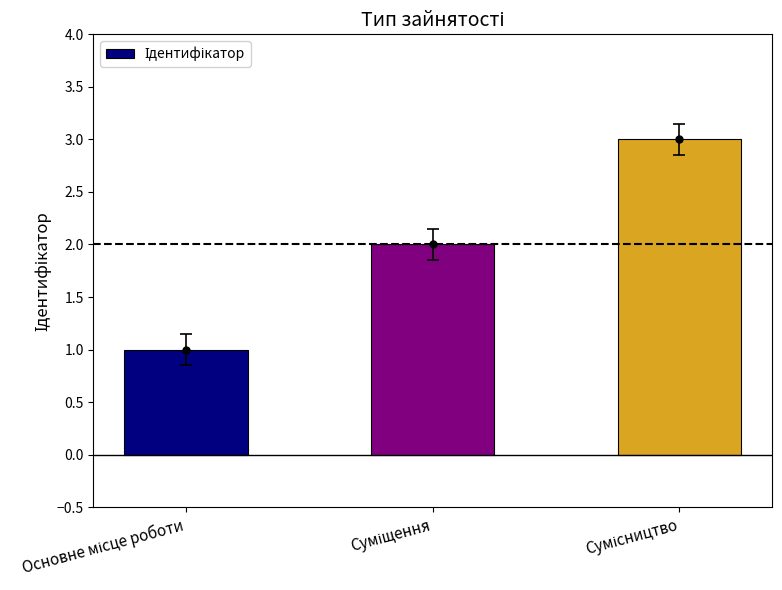

What is the sum of all values?

6